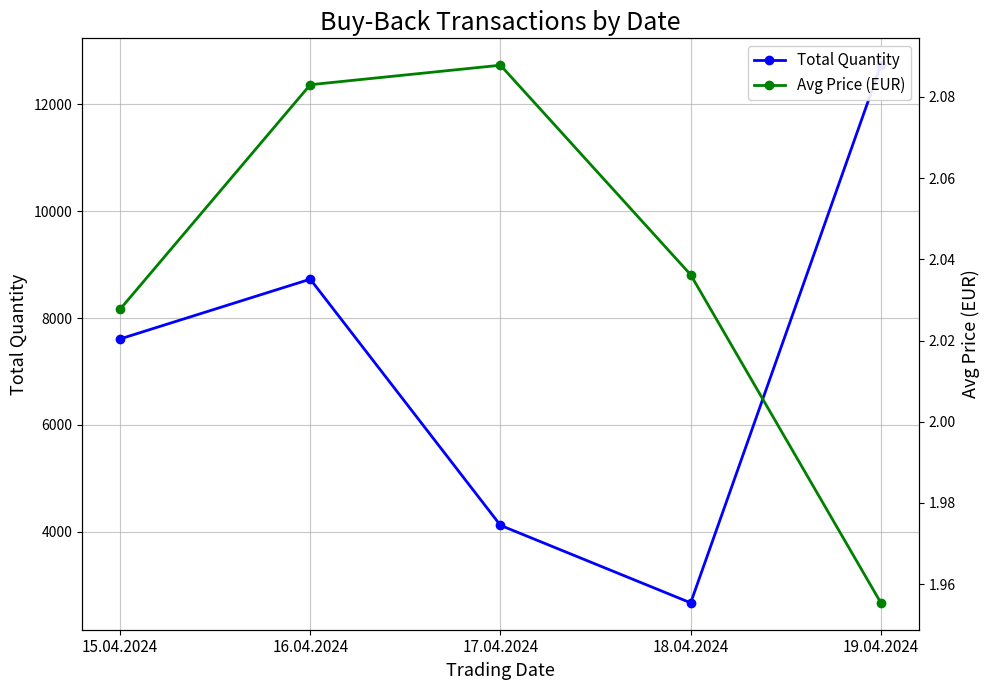

True or false: Avg Price (EUR) and Total Quantity intersect in this chart.

False